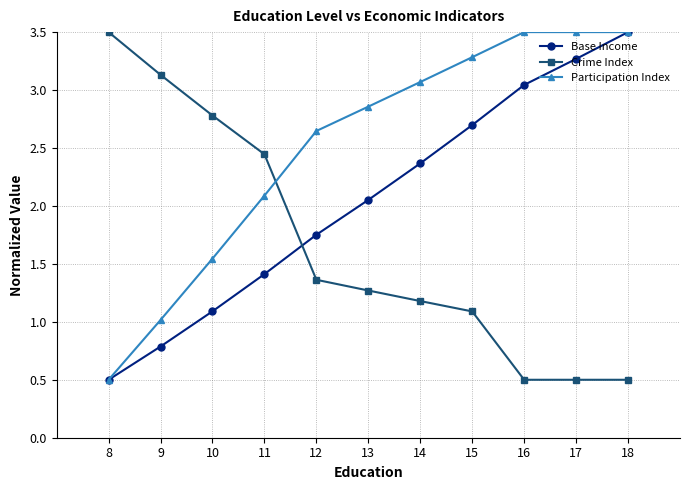

At how many categories does at least one series exceed 3?

7